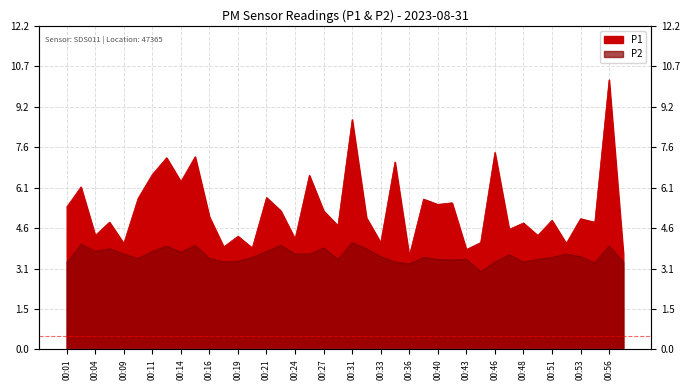

Which series has the widest spread of values?

P1